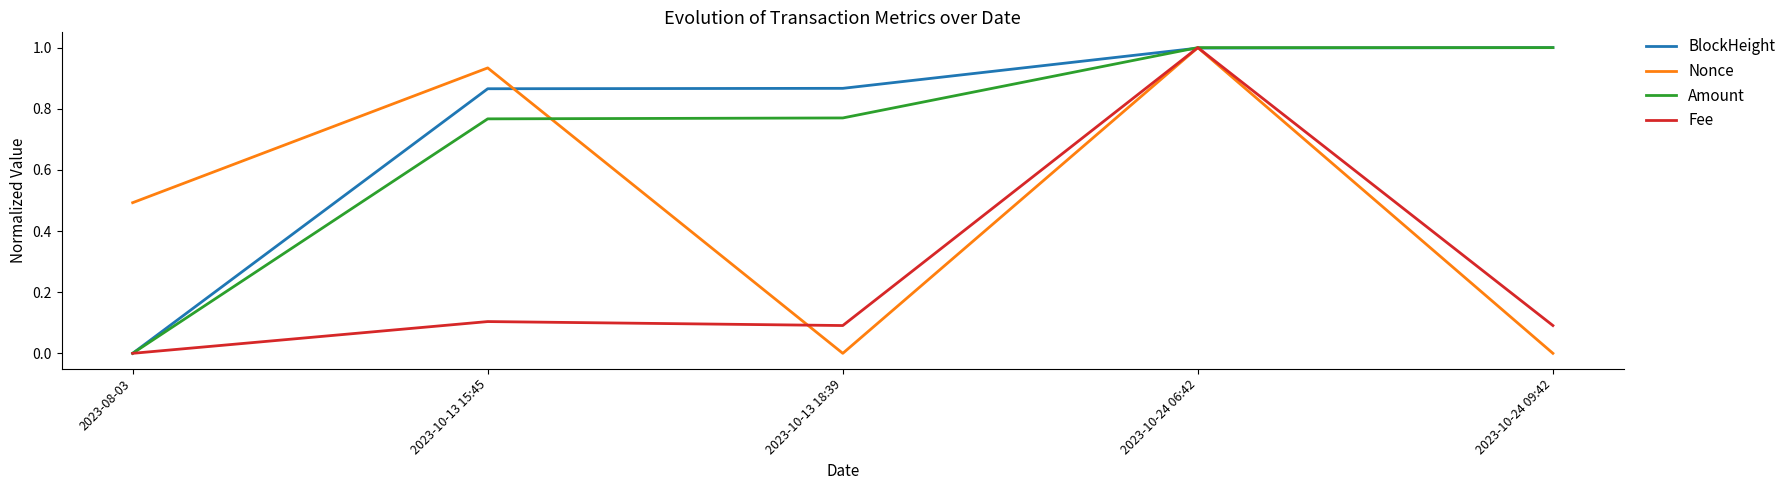

Is it true that Fee equals 0.1 at 2023-10-13 15:45?

True